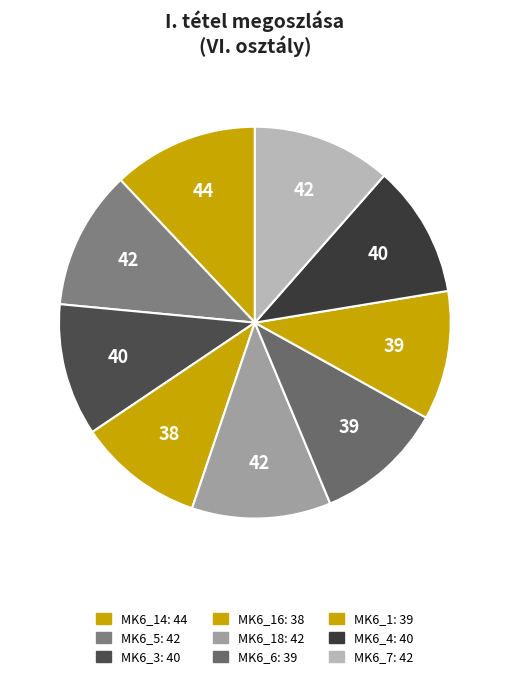

Which category has the smallest portion of the pie?

MK6_16